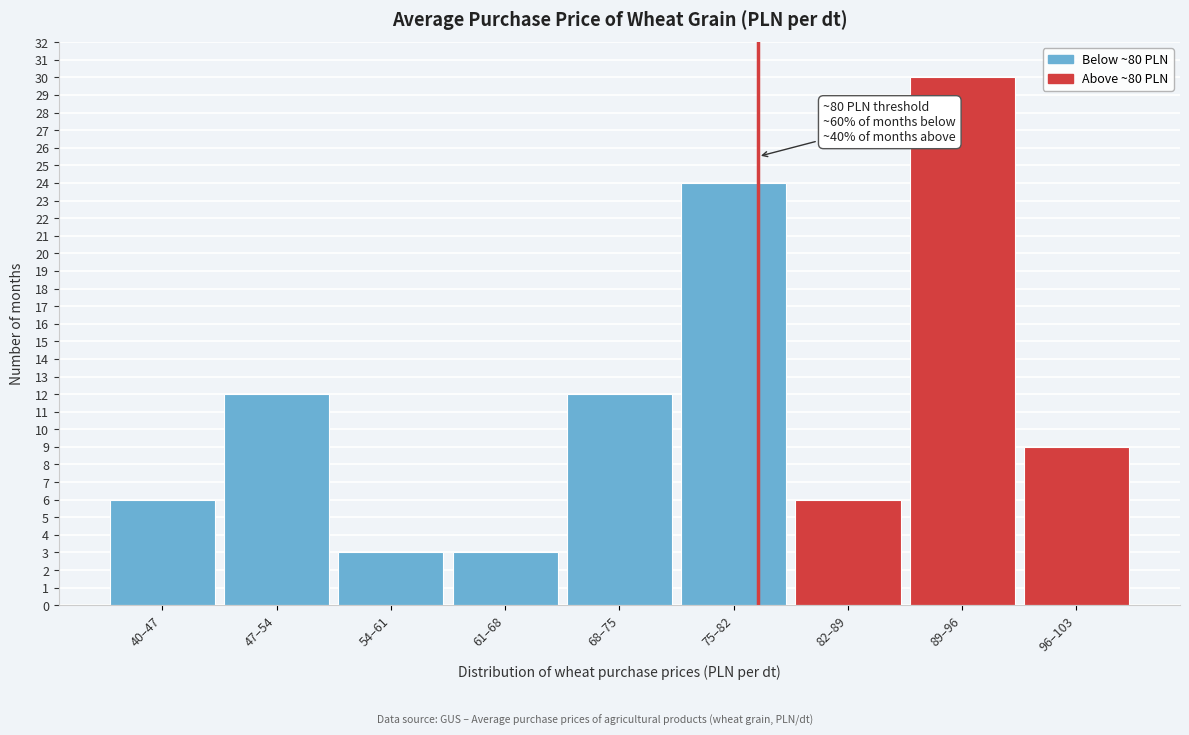

Reading right to left, extract all data points from this chart.

9	30	6	24	12	3	3	12	6